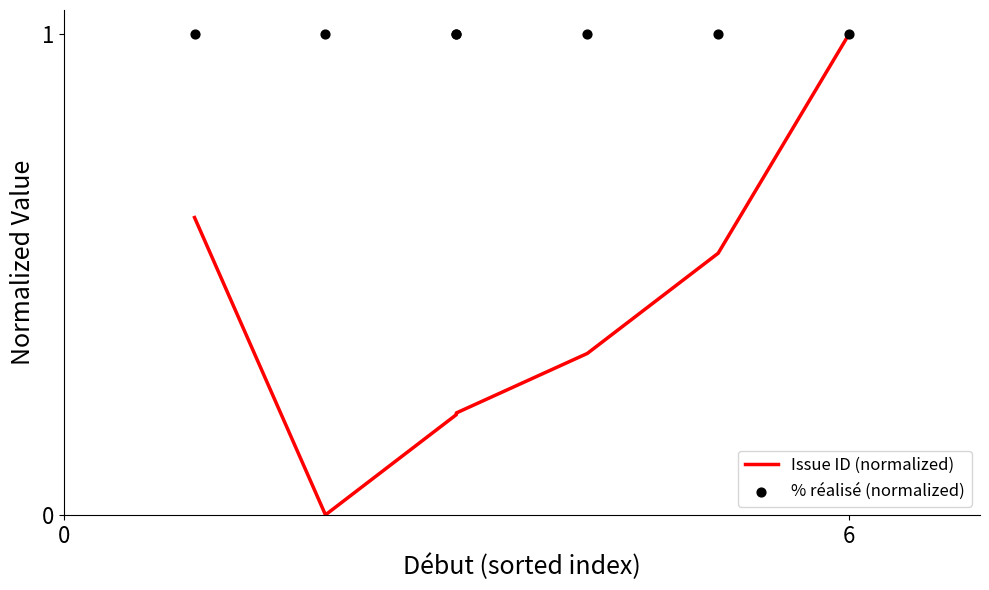

Which series contains the lowest Y value?

Issue ID (normalized)